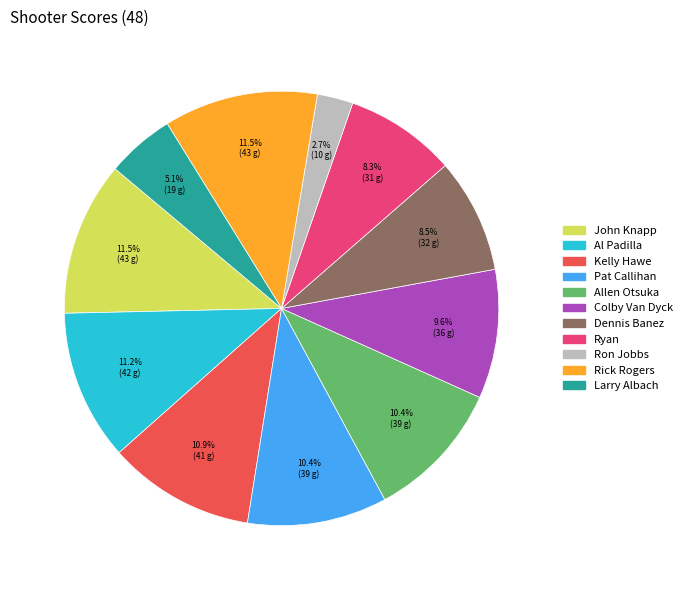

What is the smallest slice in the pie chart?

Ron Jobbs